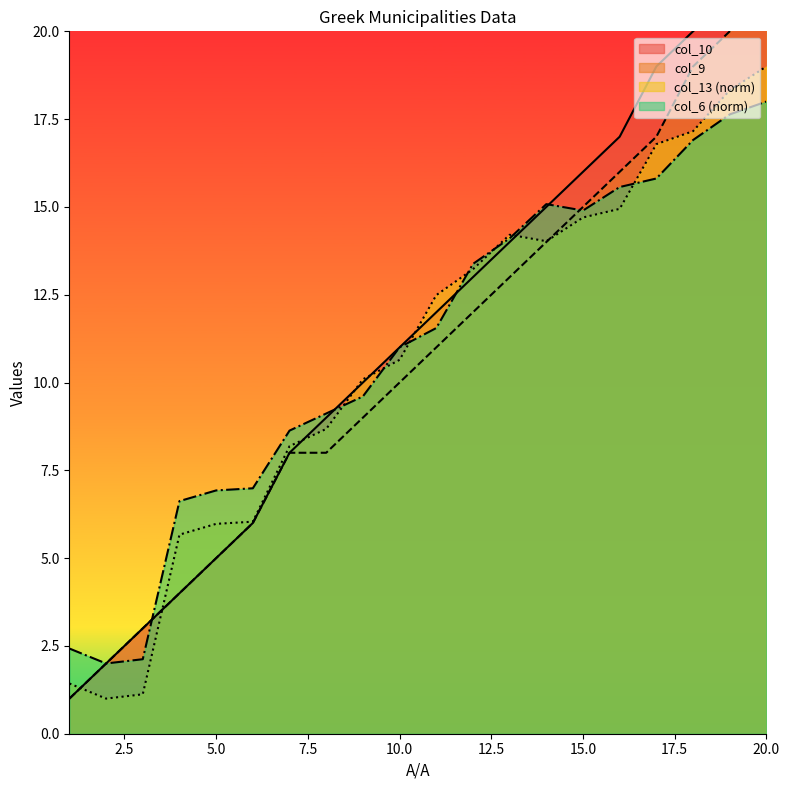

What is the difference between the col_10 values at 13 and 3?

11.0